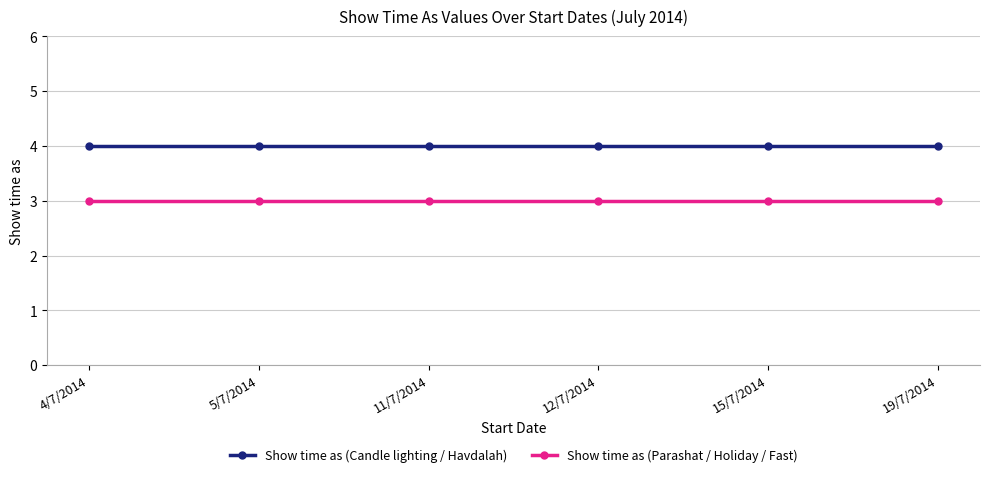

The value of Show time as (Parashat / Holiday / Fast) at 19/7/2014 is 3. True or false?

True